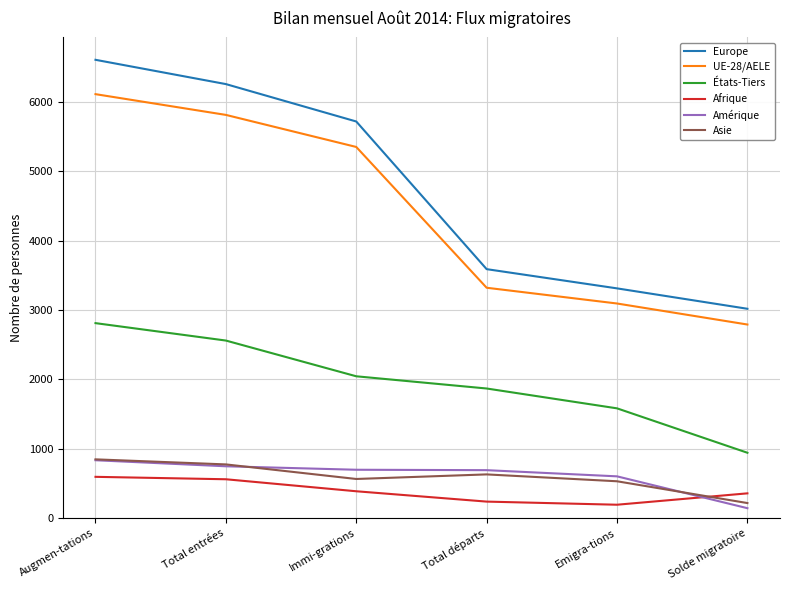

At how many categories does at least one series exceed 904?

6